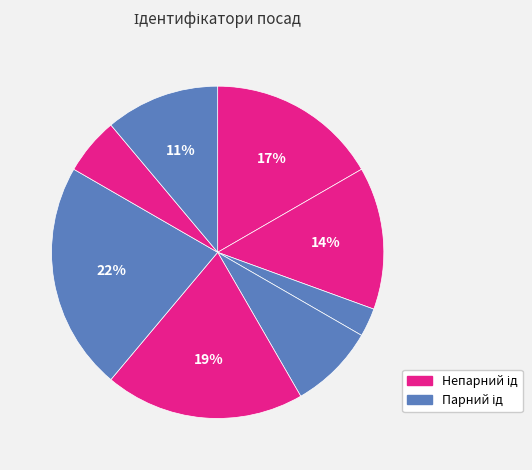

Which slice is the largest?

Завідувач філією